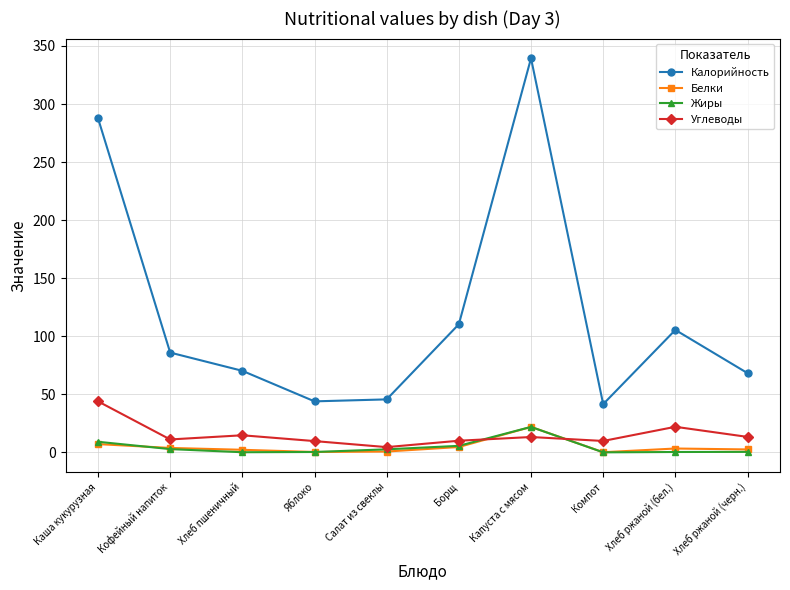

The Калорийность series shows 45.6 at Хлеб ржаной (бел.). True or false?

False